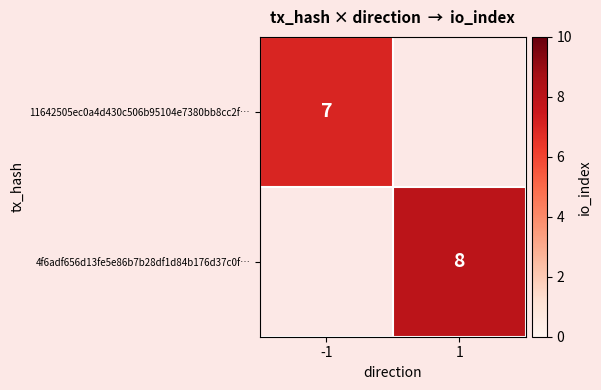

True or false: 11642505ec0a4d430c506b95104e7380bb8cc2f… has a value of 7 at -1.

True